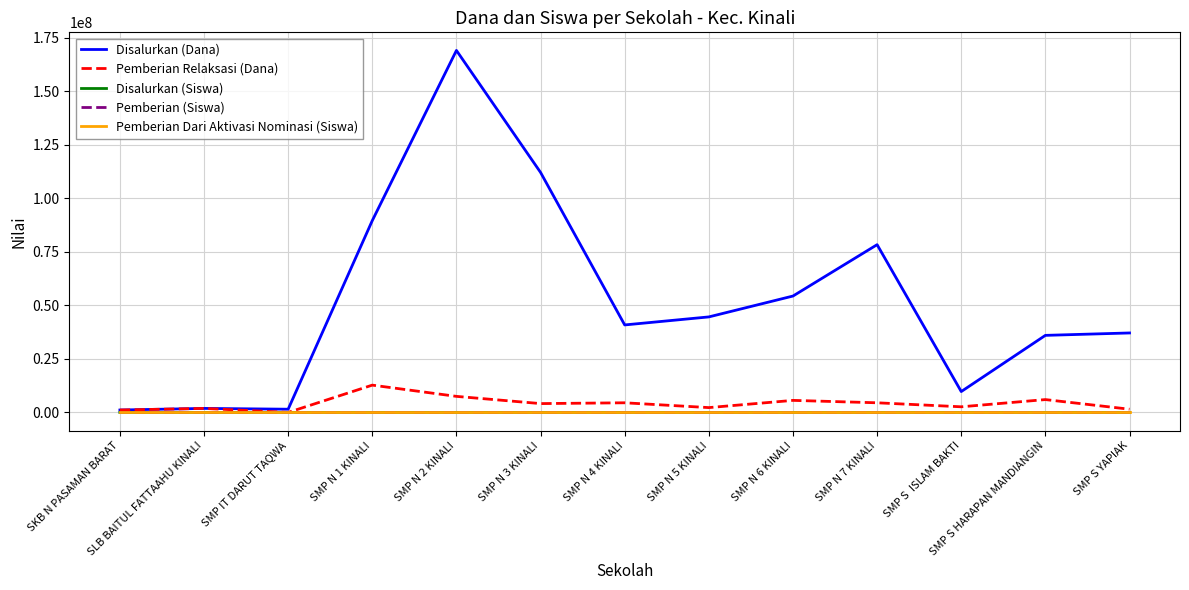

What is the maximum value for Pemberian Relaksasi (Dana)?

12750000